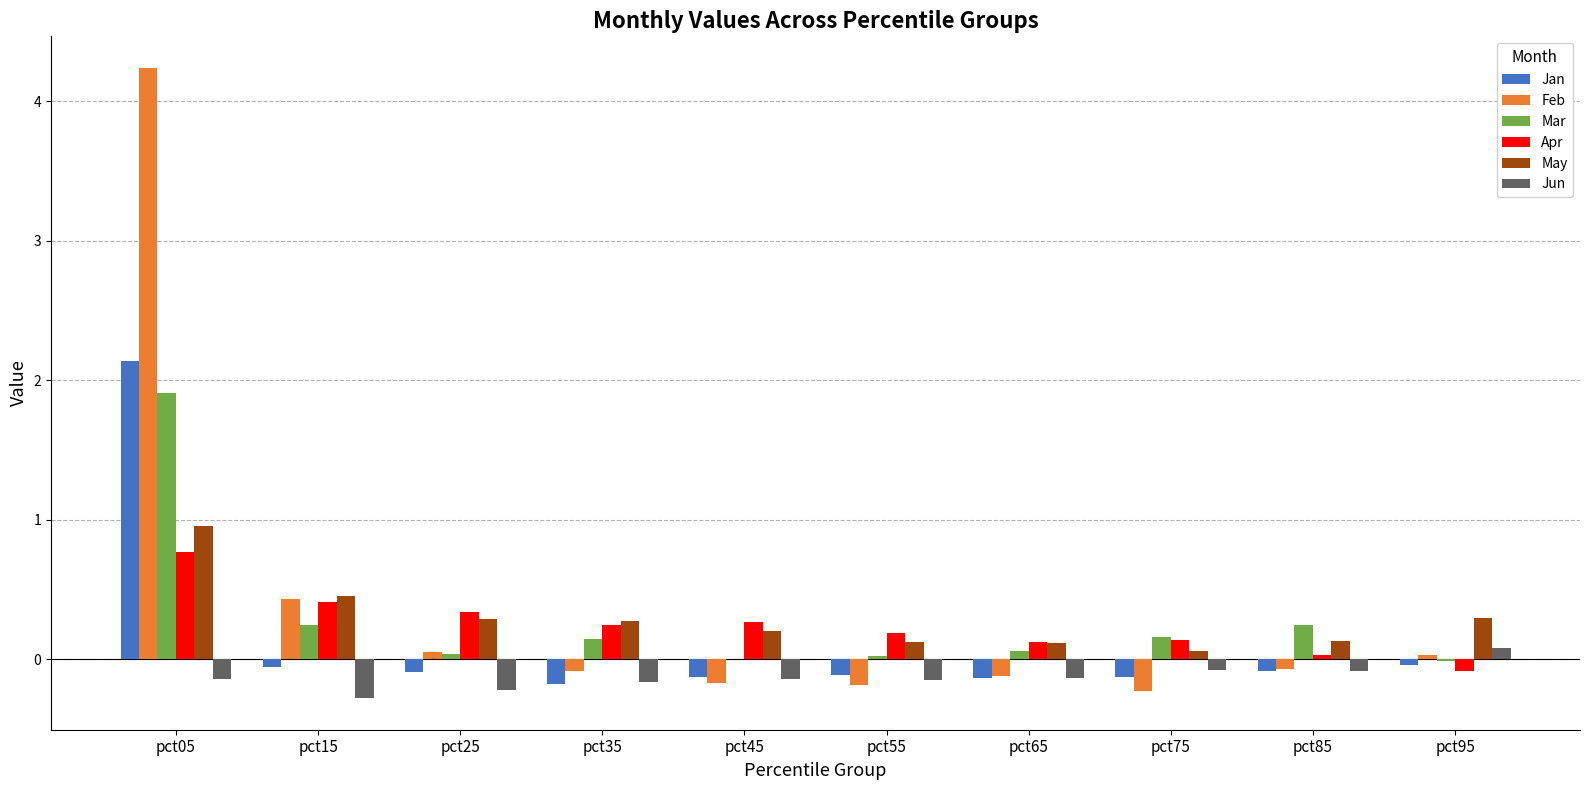

At which label is Feb closest to 2?

pct15